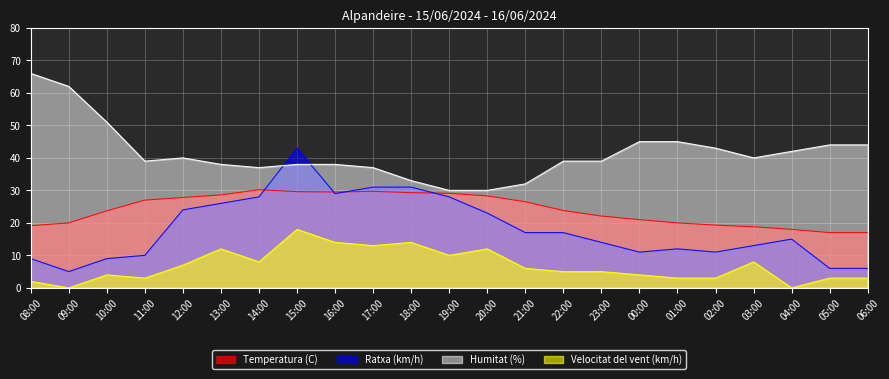

What position from the left is 12:00?

5